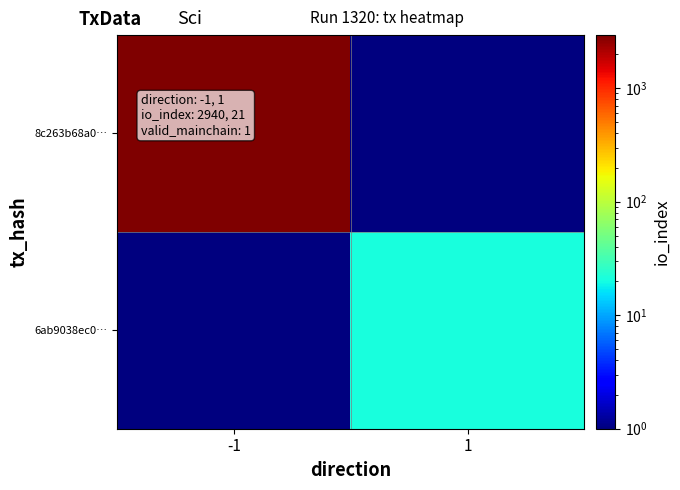

Rank the series by their average value, from lowest to highest.

6ab9038ec0…, 8c263b68a0…